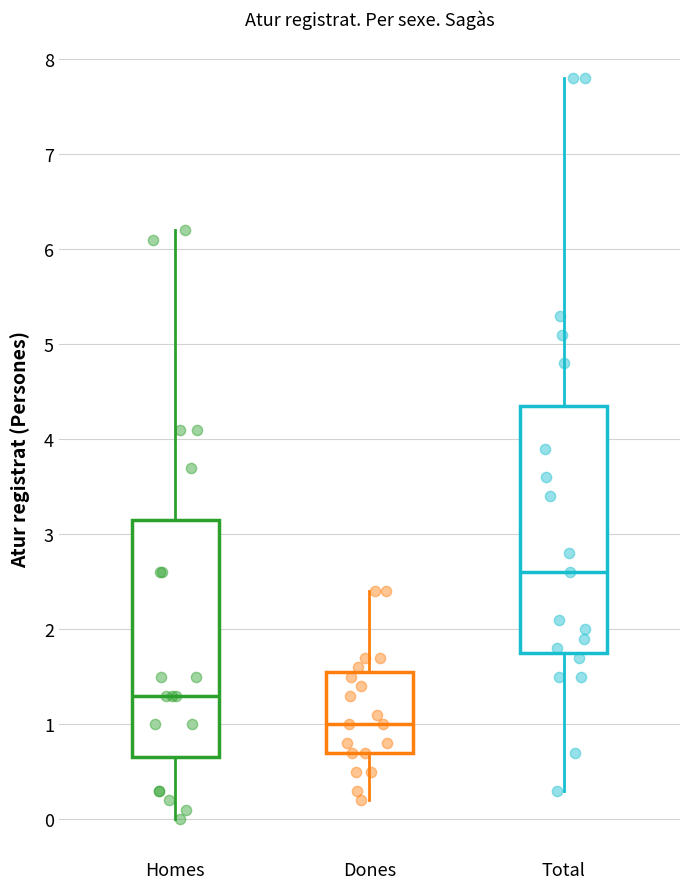

Reading left to right, read every box against the y-axis: the position of its median line, the range the box covers, and the ends of its whiskers. The values are not printed on the chart, so give them approximately, as read against the axis.

Homes: median 1.3, box 0.7 to 3.2, whiskers 0.0 to 6.2
Dones: median 1.0, box 0.7 to 1.6, whiskers 0.2 to 2.4
Total: median 2.6, box 1.8 to 4.4, whiskers 0.3 to 7.8